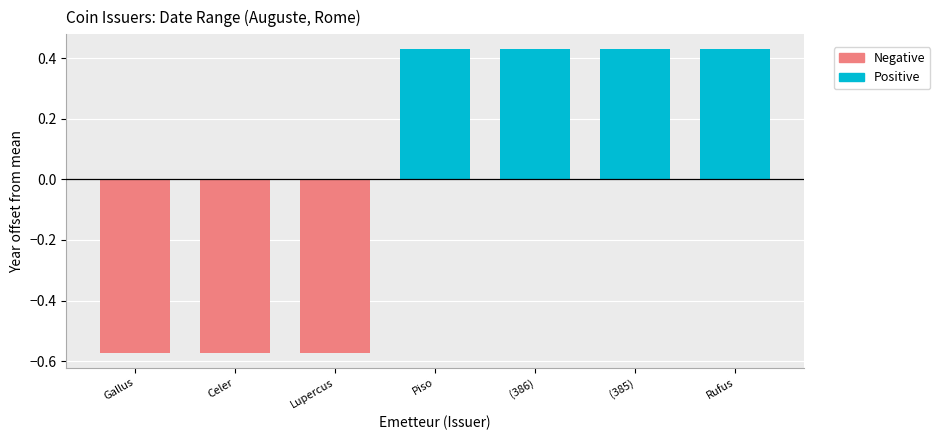

How many series are shown in this chart?

2